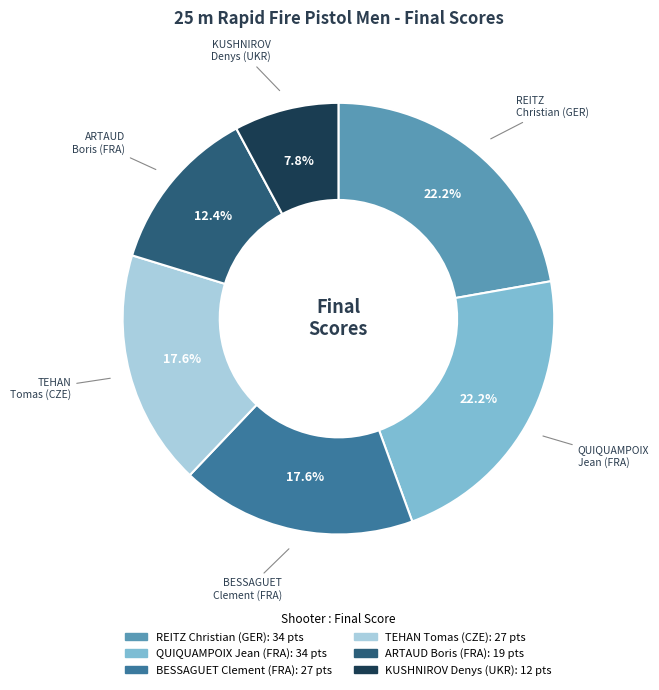

To the nearest percent, what is the difference between the largest and smallest slice percentages?

14%